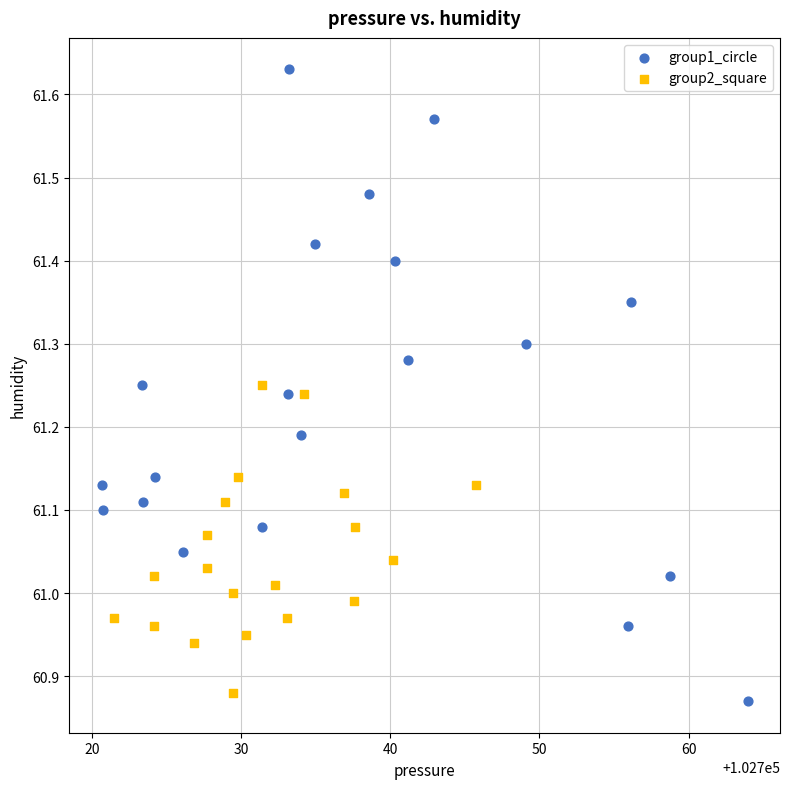

Which series reaches the maximum Y coordinate?

group1_circle